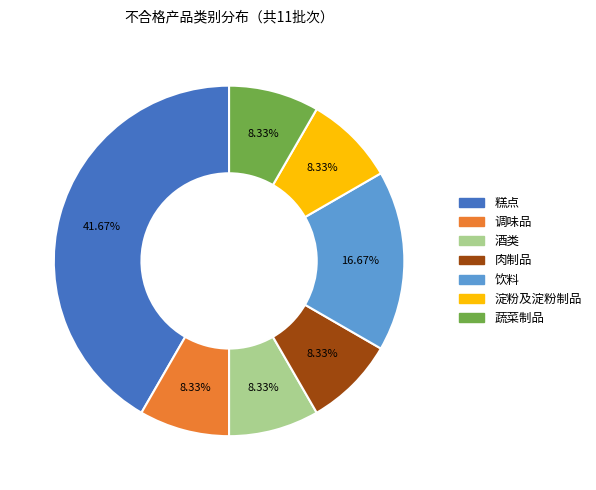

The 蔬菜制品 slice represents 8% of the pie. True or false?

True